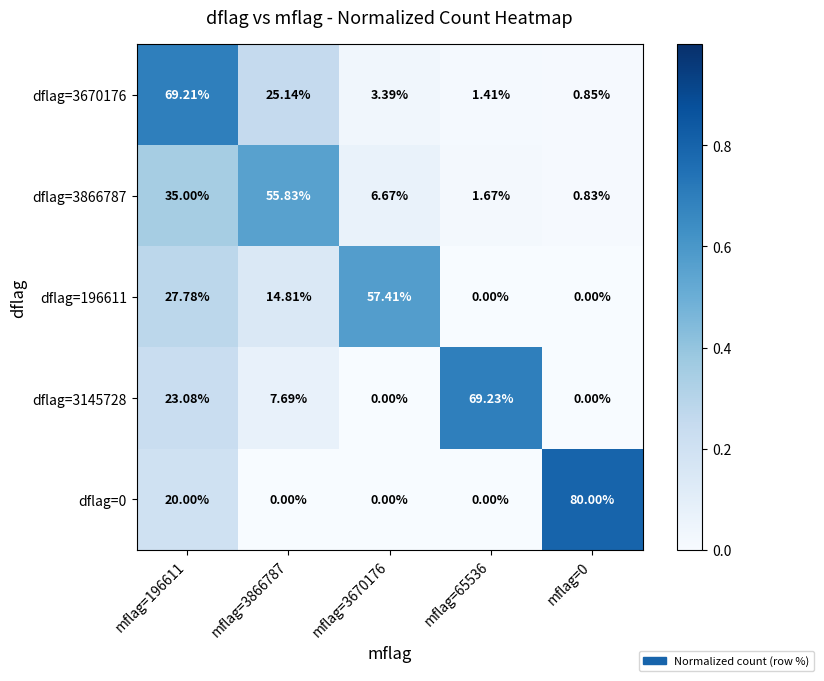

What is the difference between the highest and lowest values at mflag=3866787?

55.8